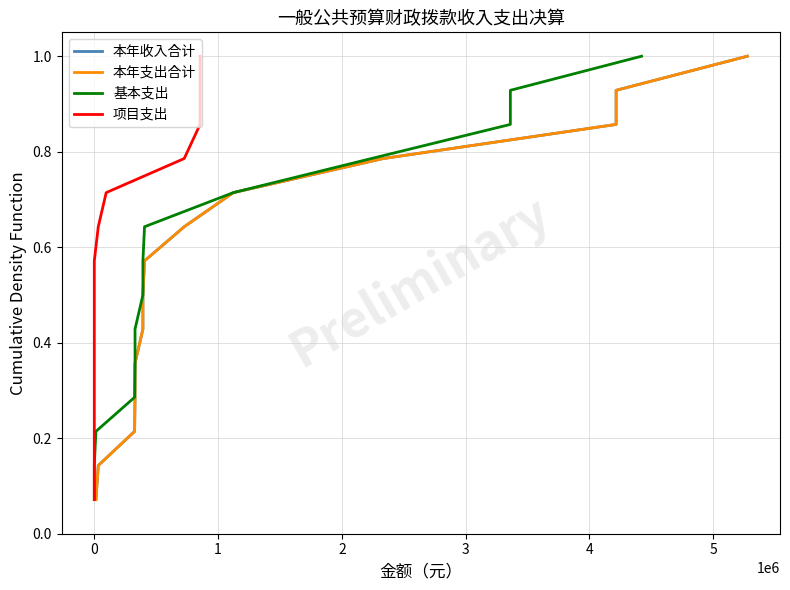

Which series has the largest range (max minus min)?

本年收入合计